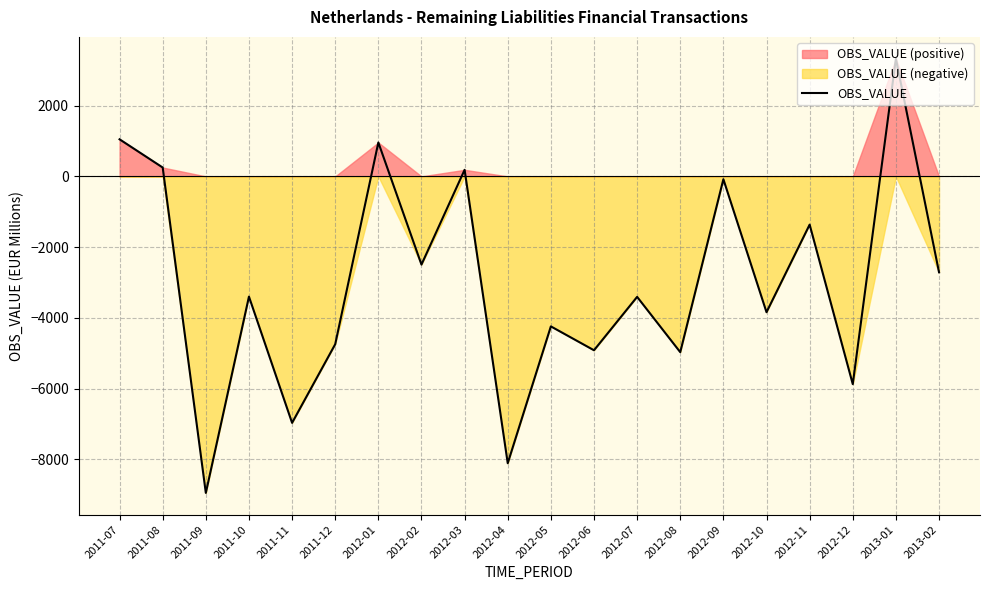

How many values are above zero?

5